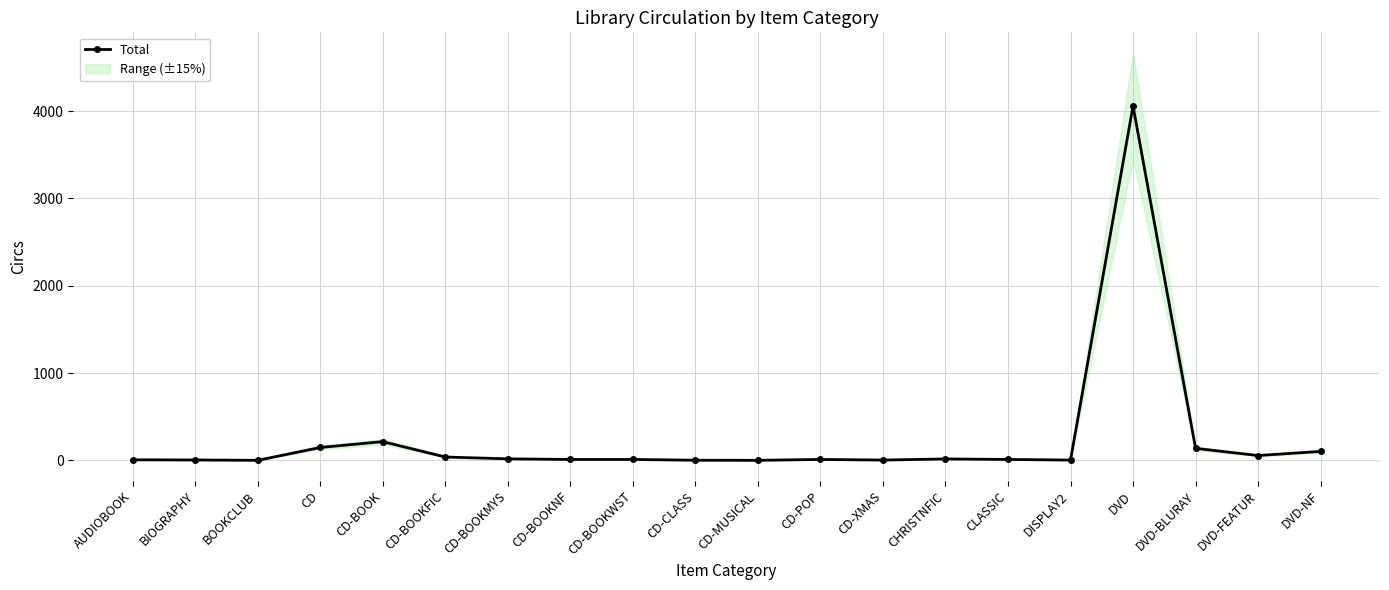

Reading left to right, list all the values displayed in this chart.

7	5	1	148	215	39	18	11	11	2	1	11	4	17	11	4	4059	138	56	103